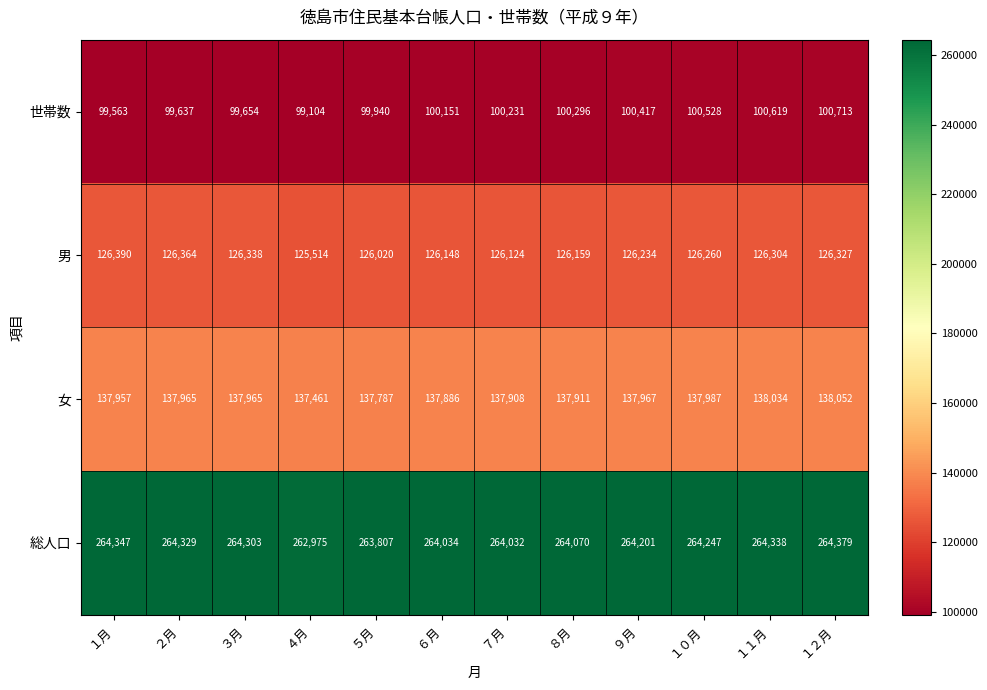

At which label is 総人口 closest to 263677?

５月